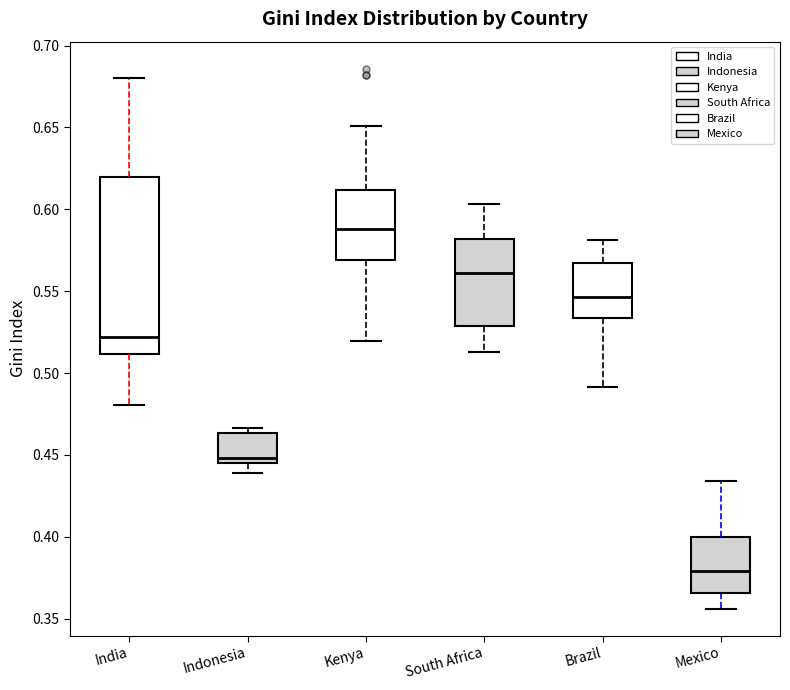

Where is the upper edge of the box for South Africa on the y-axis? The values are not printed on the chart, so give them approximately, as read against the axis.

0.580